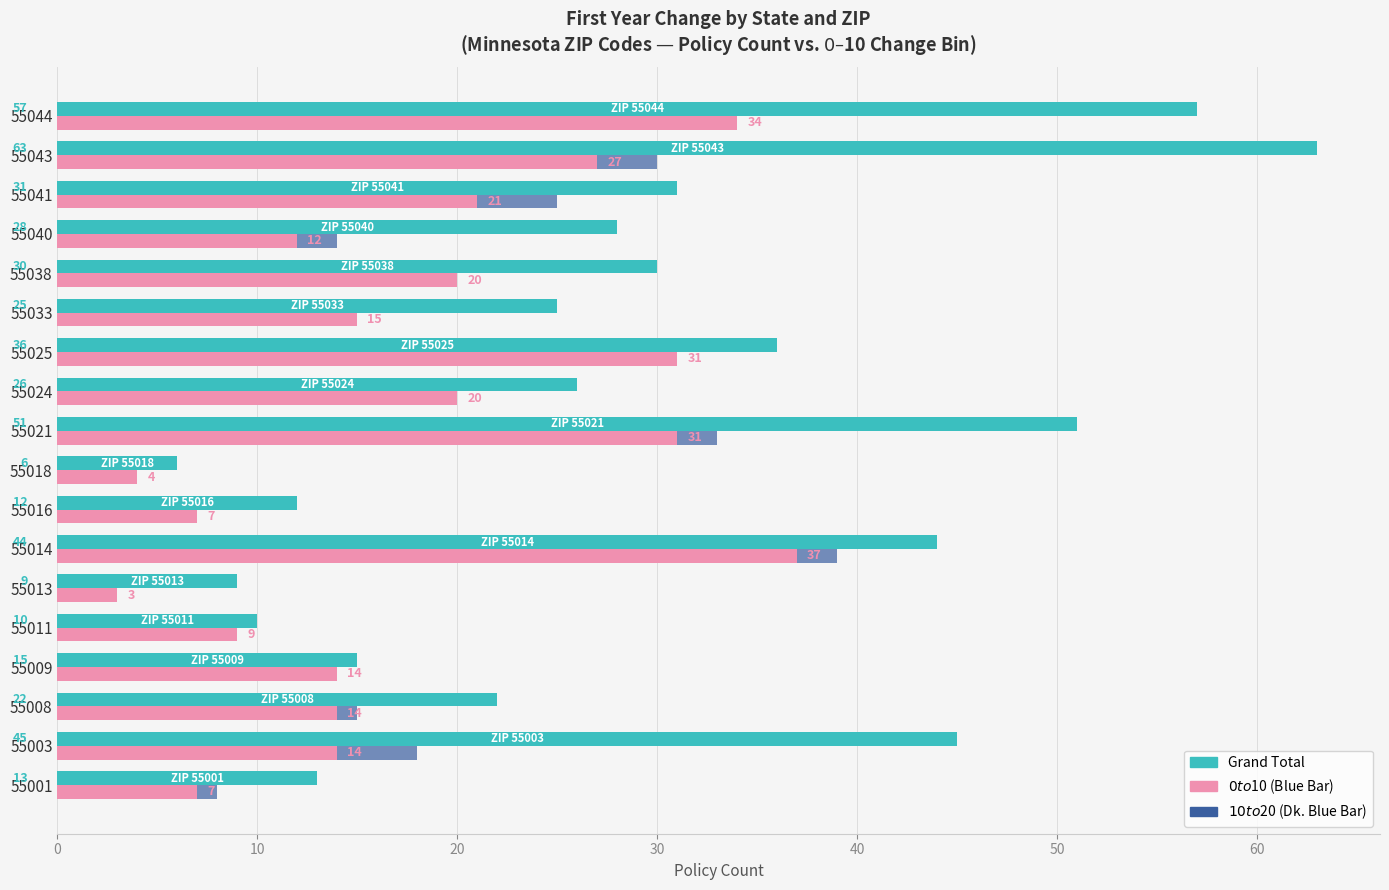

Is it true that $10 to $20 equals 1 at 10?

False